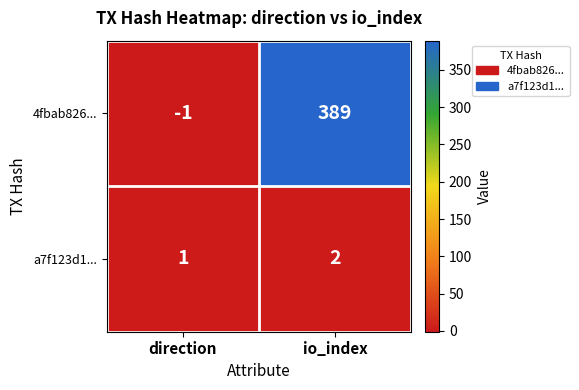

Reading left to right, extract all data points from this chart.

4fbab826...: -1	389
a7f123d1...: 1	2